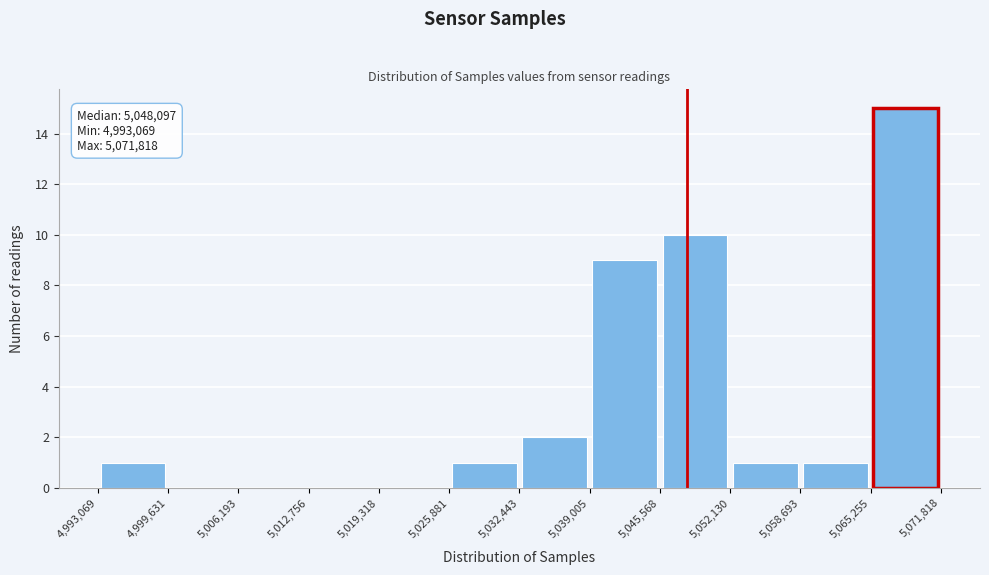

Over which range of the x-axis is the bar tallest?

5,065,255 to 5,071,818